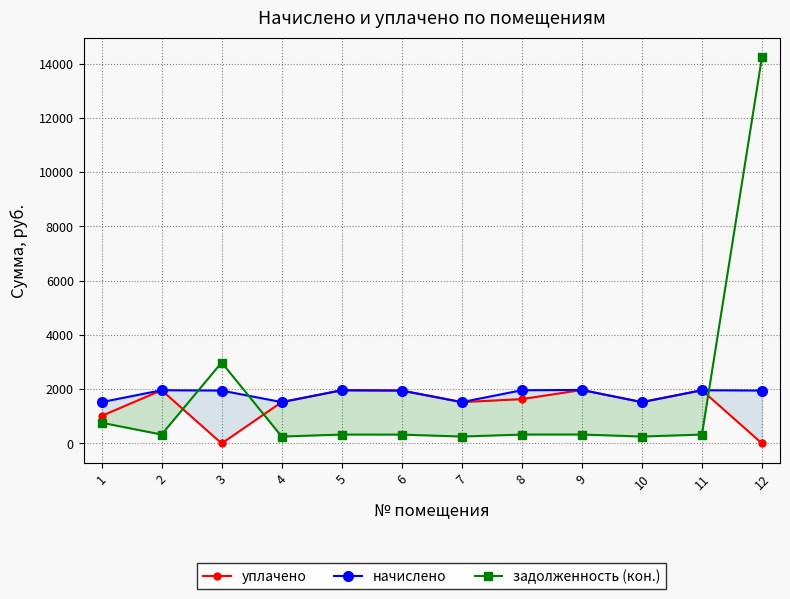

How many values in the задолженность (кон.) series are below 327?

4